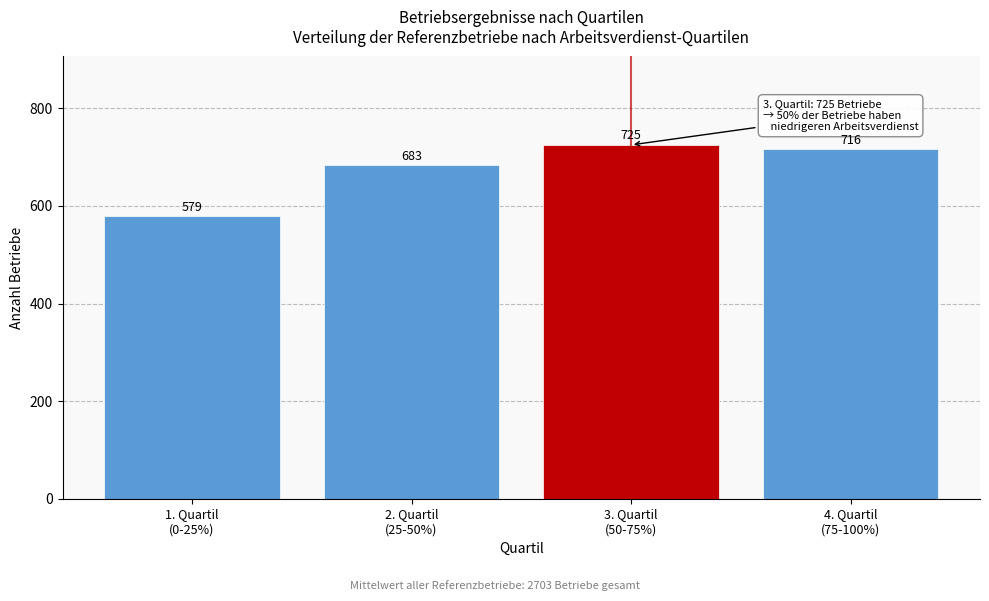

Reading left to right, what are all the values shown in this chart?

579	683	725	716